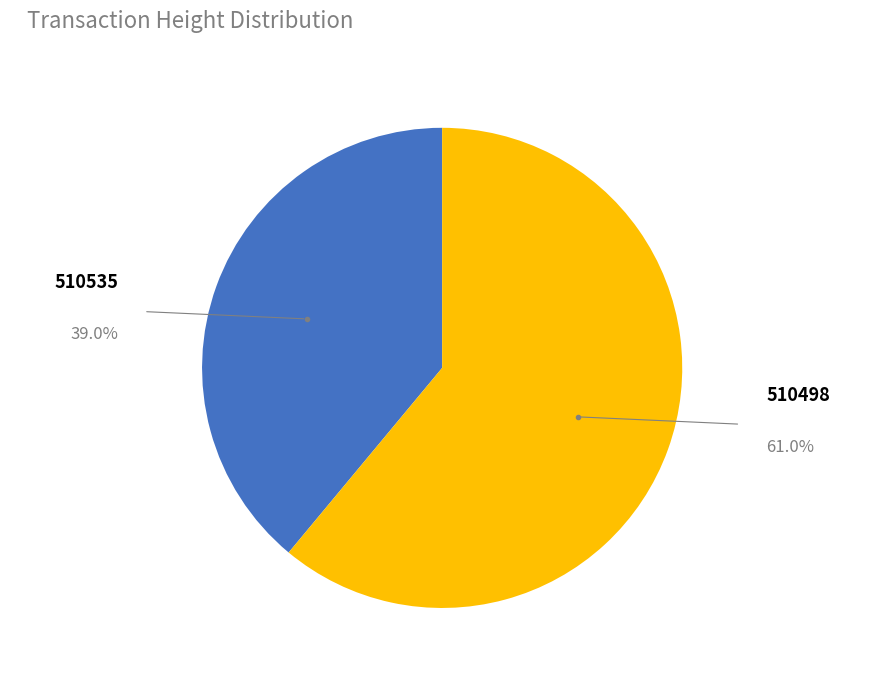

What is the majority slice?

510498